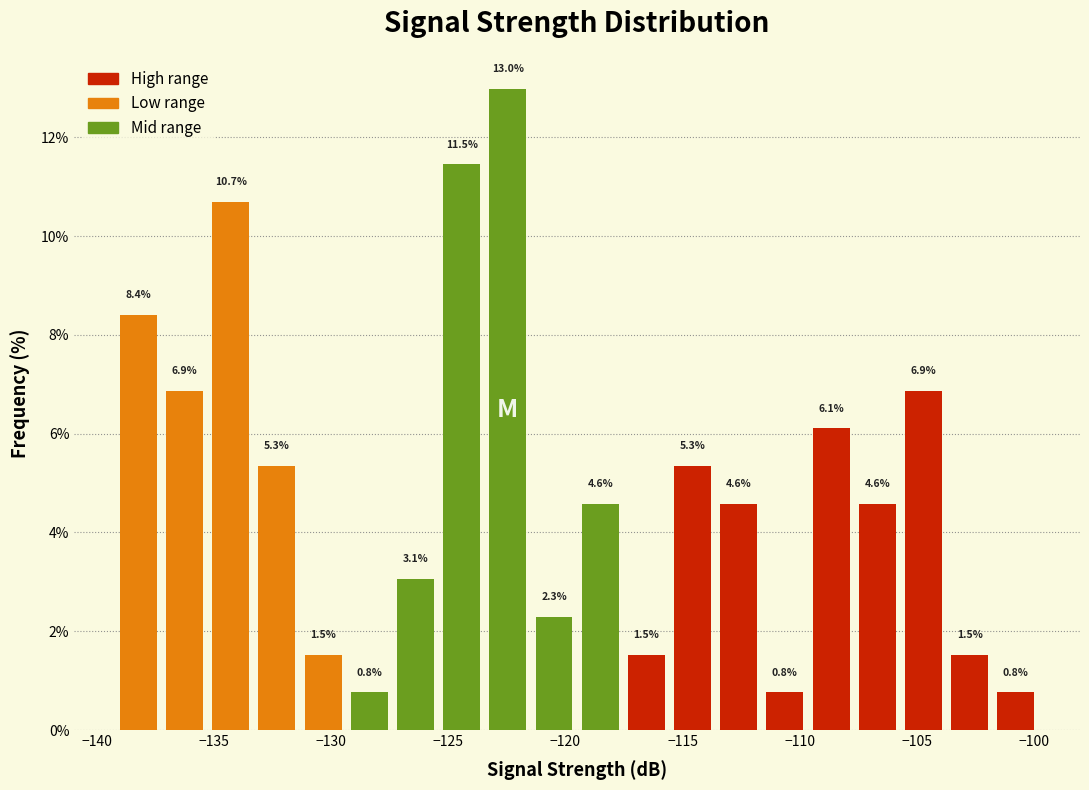

Around what value on the x-axis is the tallest bar? Give the approximate position of its centre, as read against the axis.

-122.5